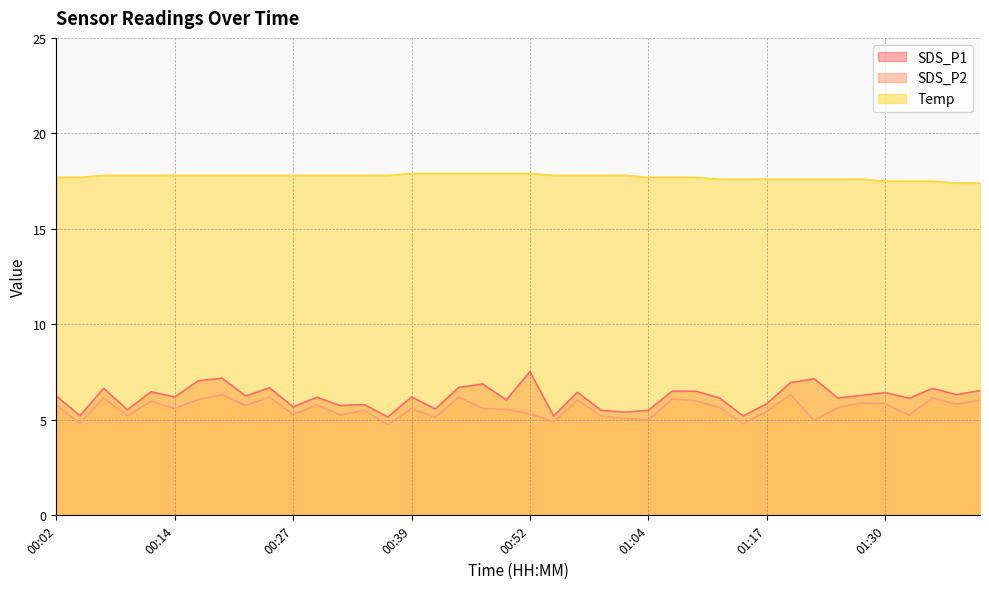

What is the average value of the SDS_P2 series?

5.6